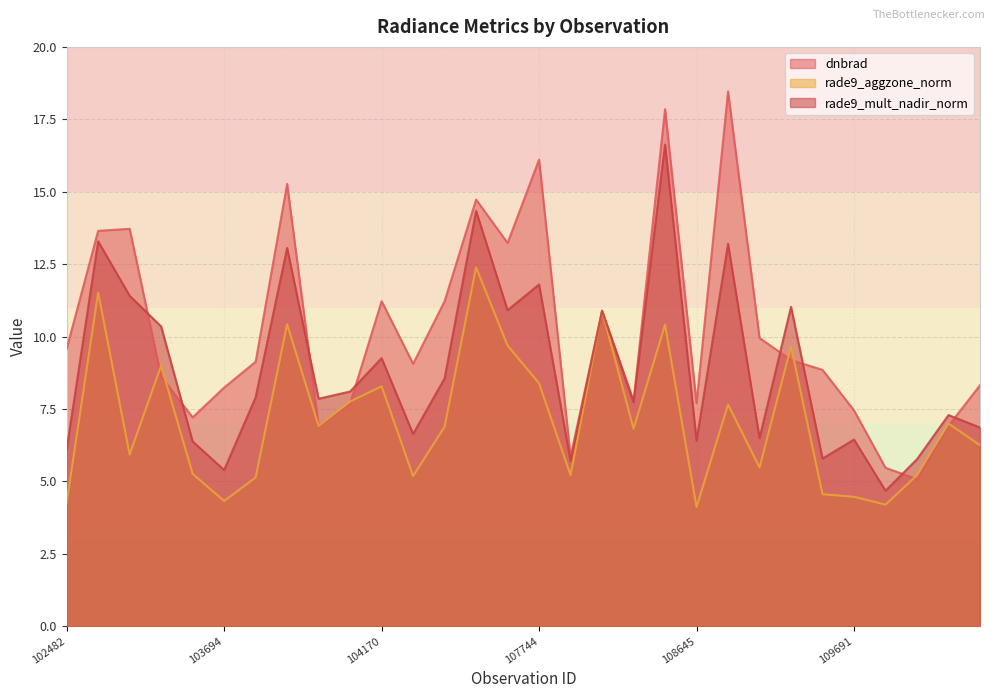

At which category does dnbrad reach its first local valley?

103574